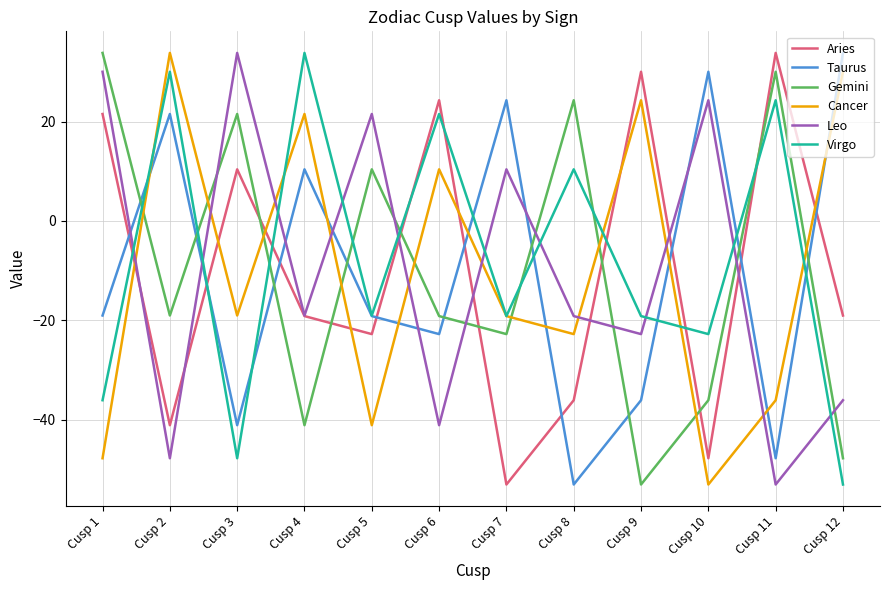

True or false: Taurus has a value of -53.1 at Cusp 8.

True